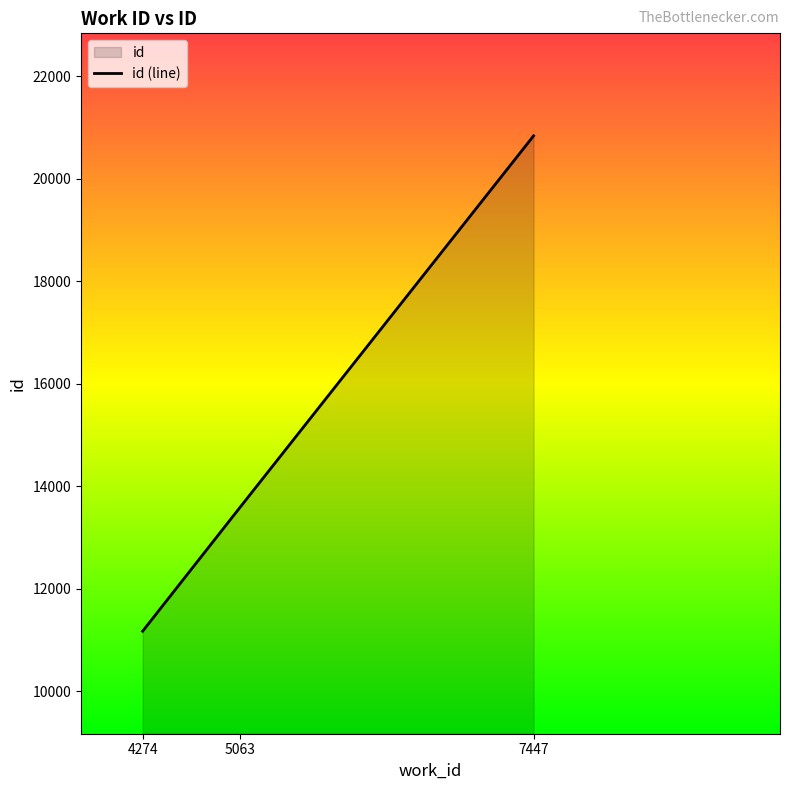

Is it true that the value at 4274 is 18591?

False